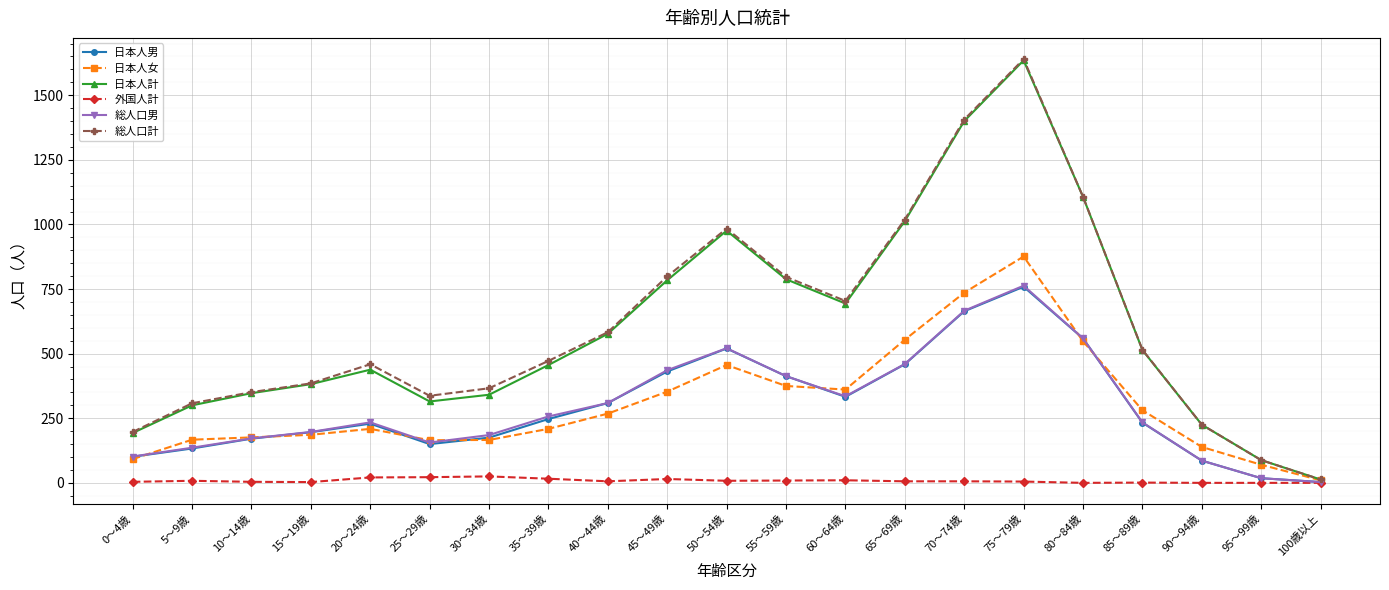

How many data points in 総人口男 are less than 234?

9